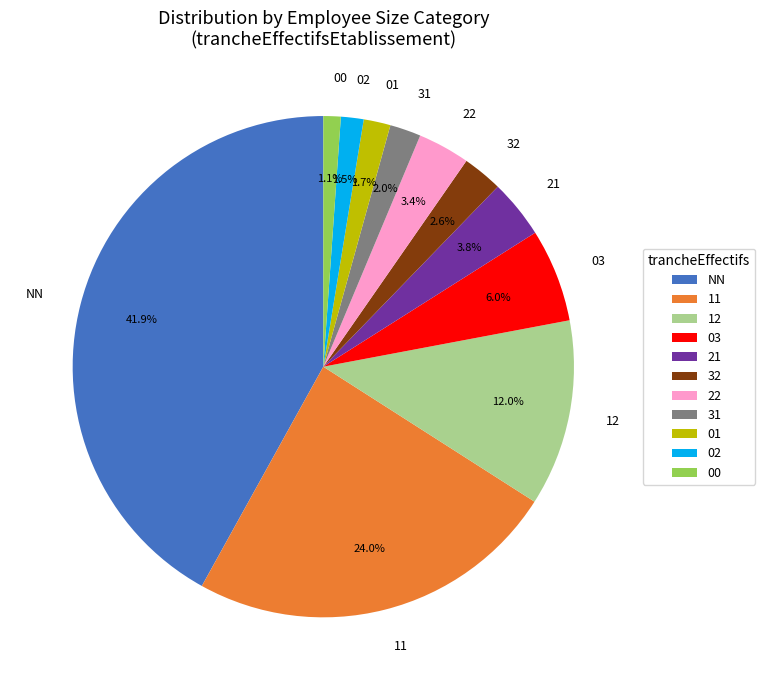

How many slices are in this pie chart?

11